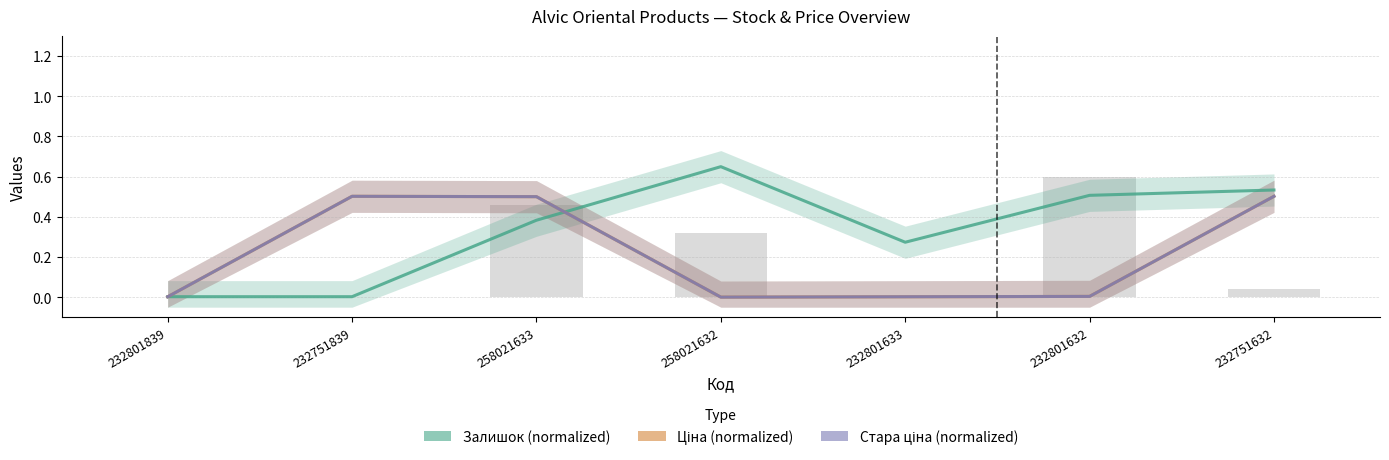

Is it true that Стара ціна equals 0.9 at 258021633?

False